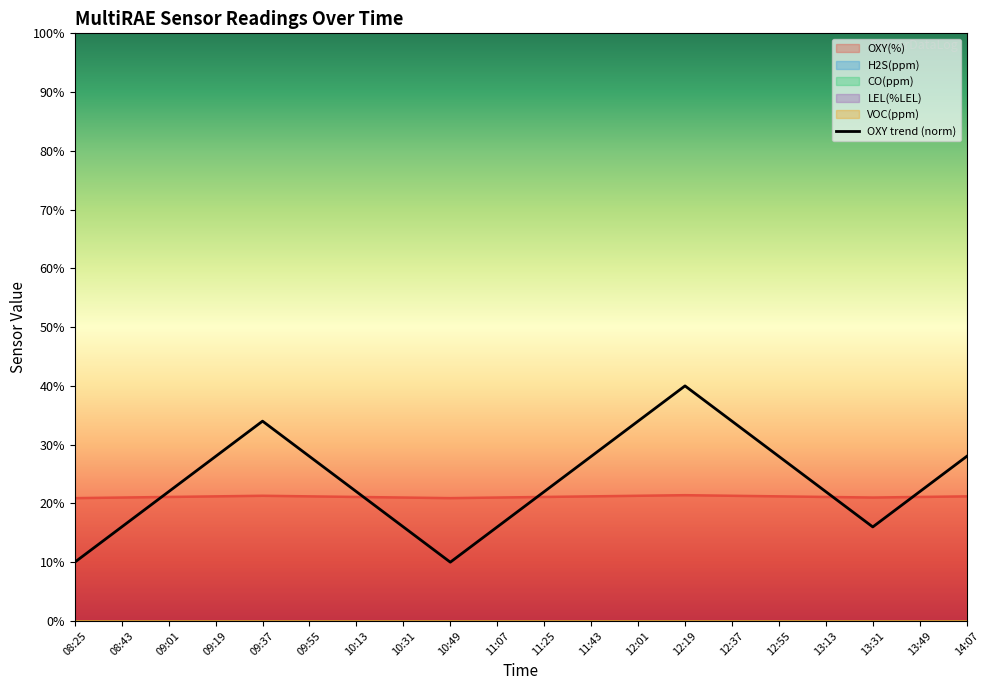

Where is the data nearest to the value 24?

09:01